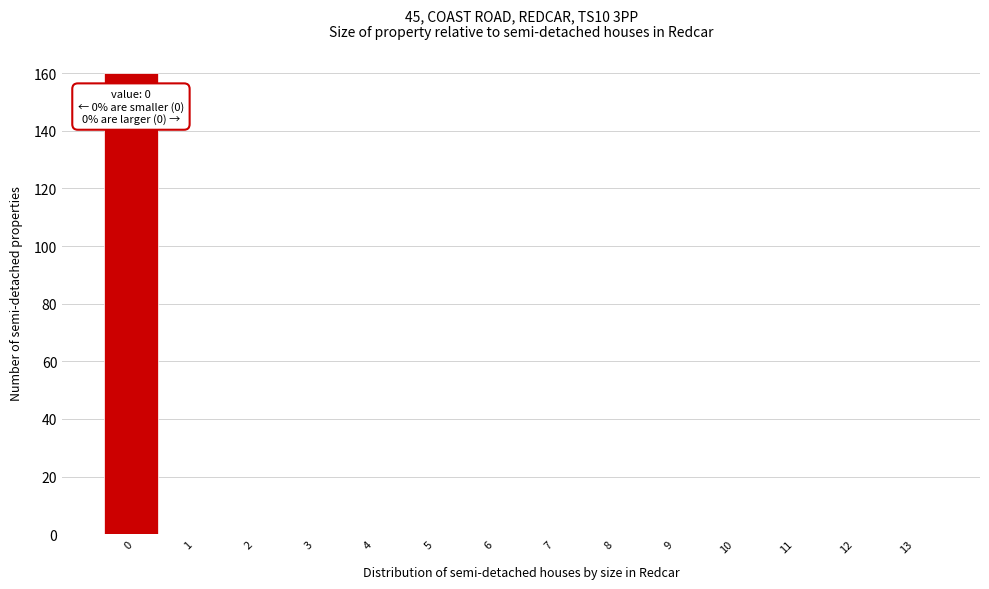

Reading left to right, list all the values displayed in this chart.

0=160	1=0	2=0	3=0	4=0	5=0	6=0	7=0	8=0	9=0	10=0	11=0	12=0	13=0